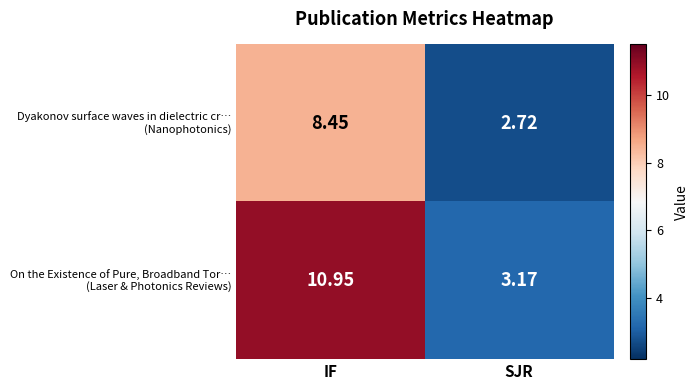

Which label corresponds to the largest value in the chart?

IF